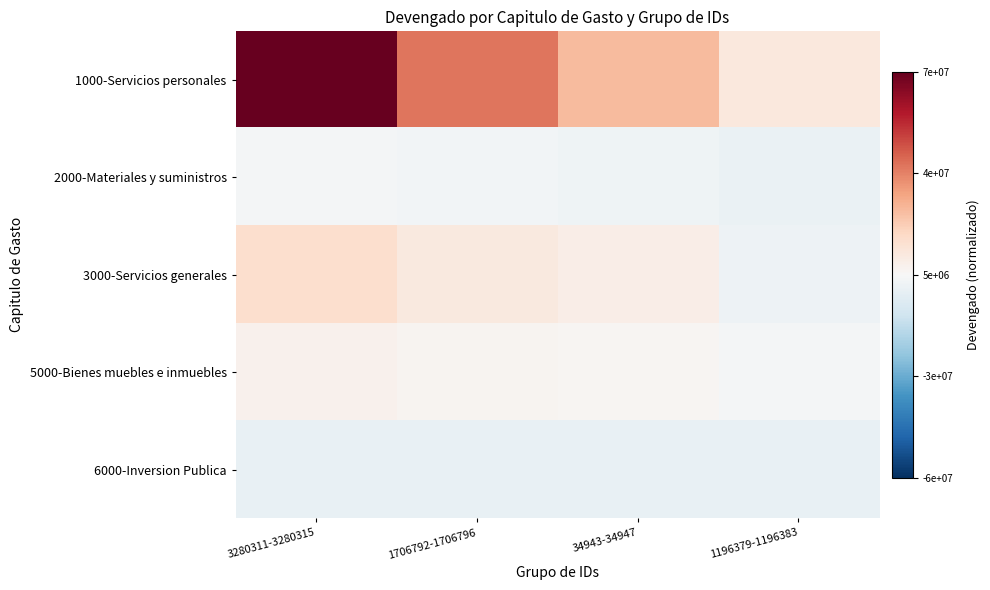

How many categories are shown in the chart?

4